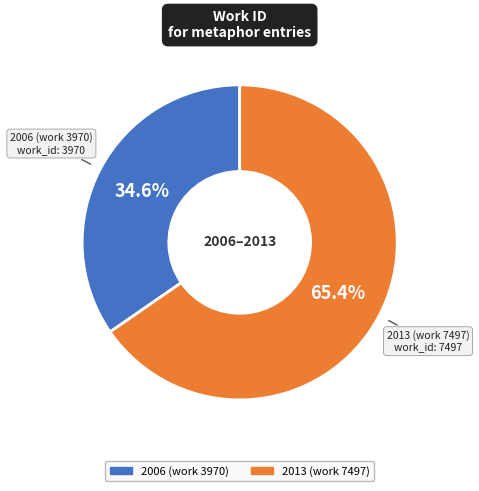

To the nearest percent, what percentage of the pie is 2013 (work 7497)?

65%